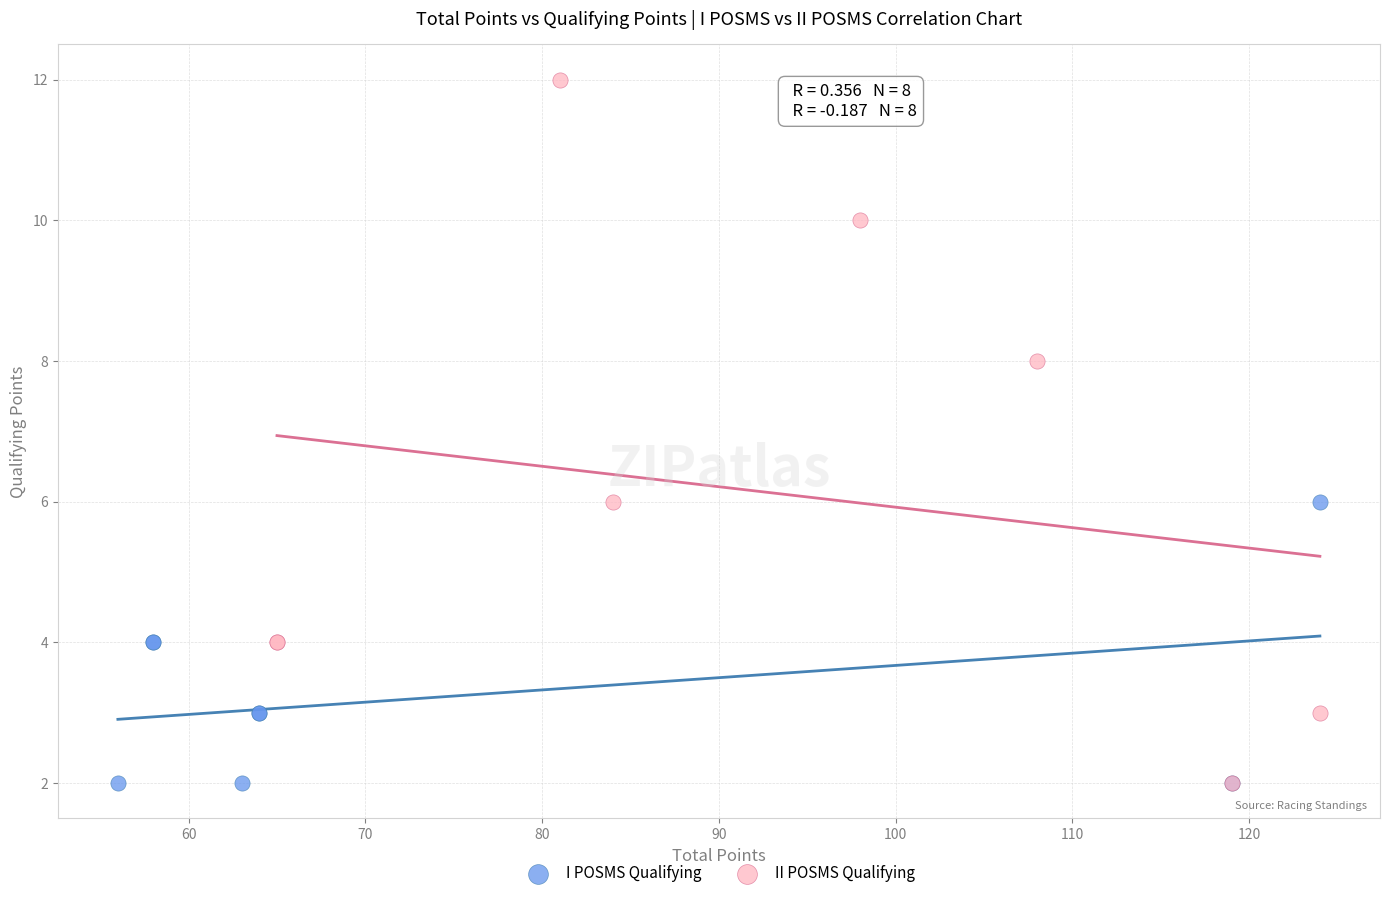

Which series has the largest Y range (max minus min)?

II POSMS Qualifying